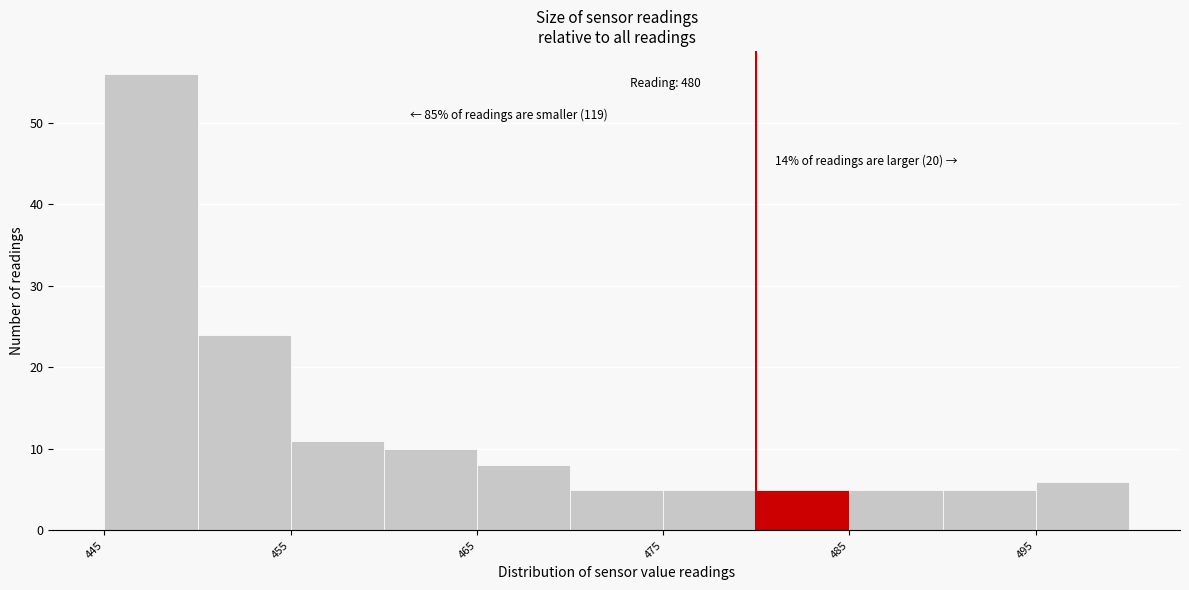

Over which range of the x-axis is the bar tallest?

445 to 450